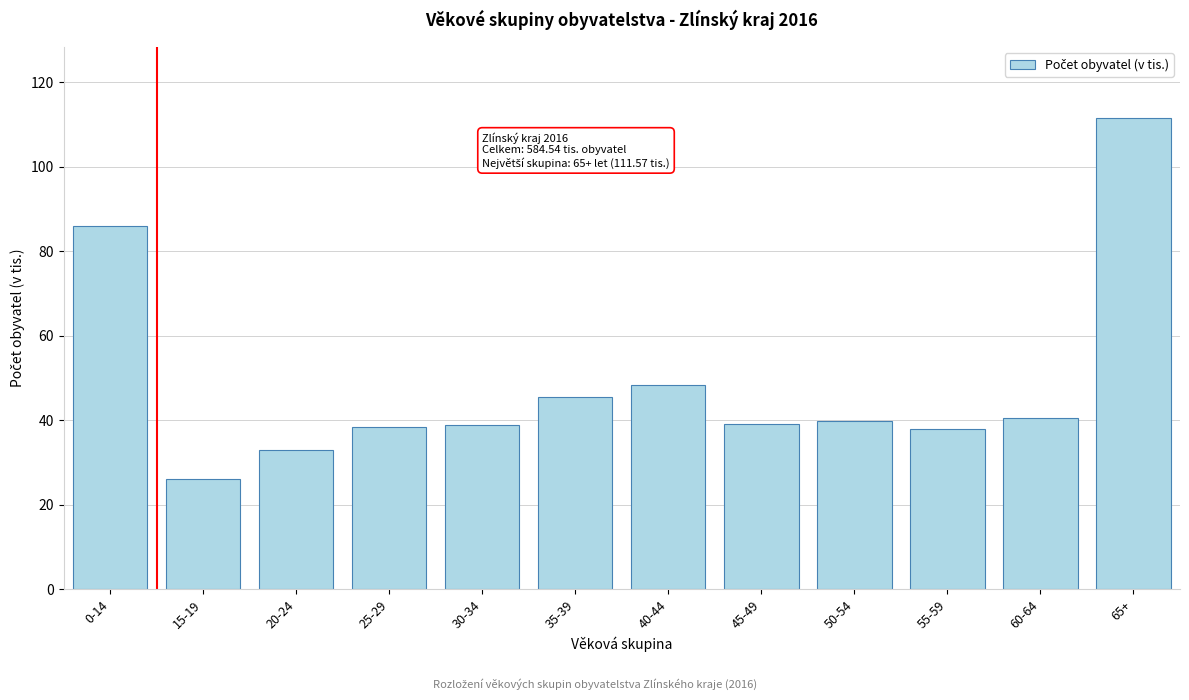

Approximately how many times larger is the value at 20-24 compared to 55-59?

0.9